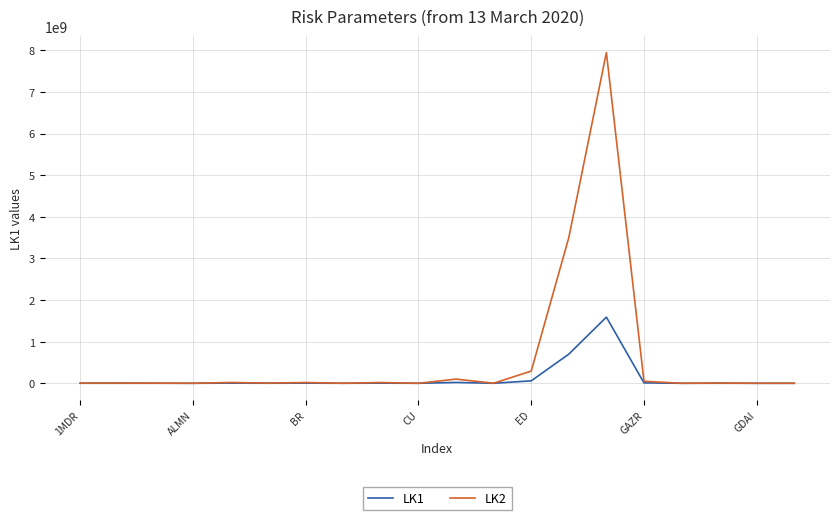

List the series in order of their overall mean, lowest first.

LK1, LK2